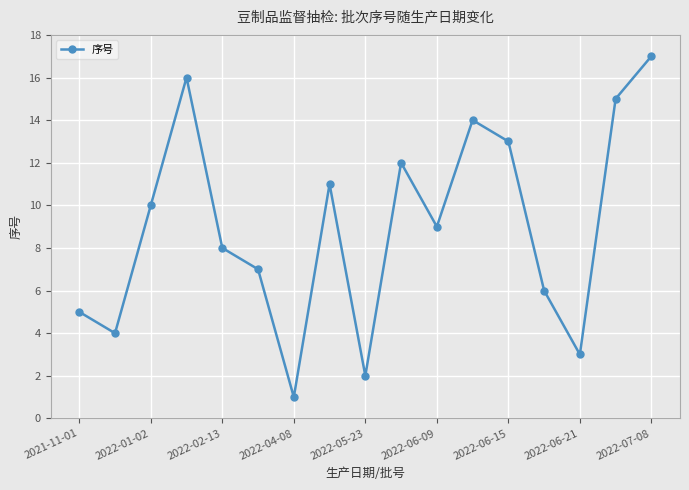

What is the difference between the second highest and second lowest values?

14